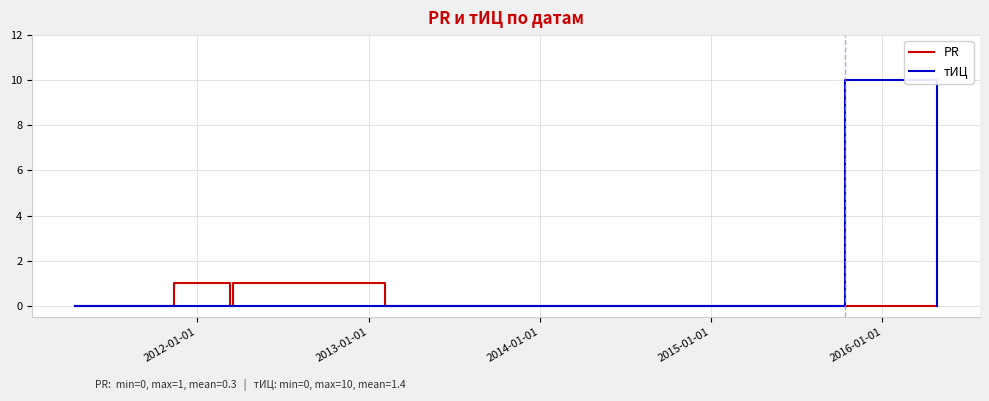

Rank the series by their maximum value, from highest to lowest.

тИЦ, PR